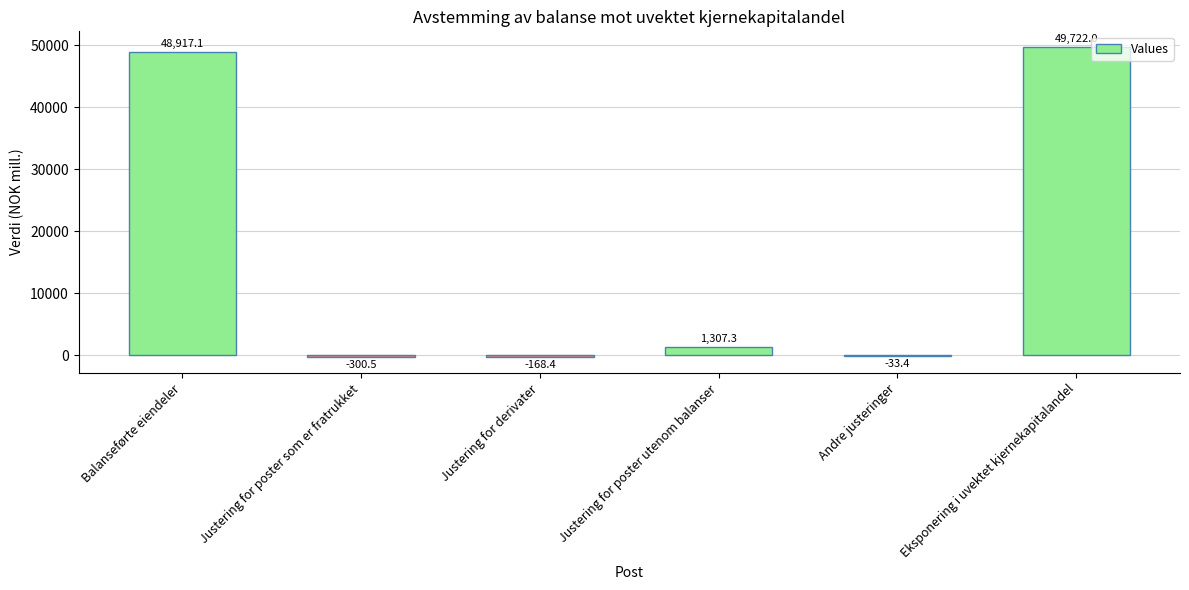

What is the ratio of the value at Eksponering i uvektet kjernekapitalandel to the value at Justering for poster utenom balanser?

38.0